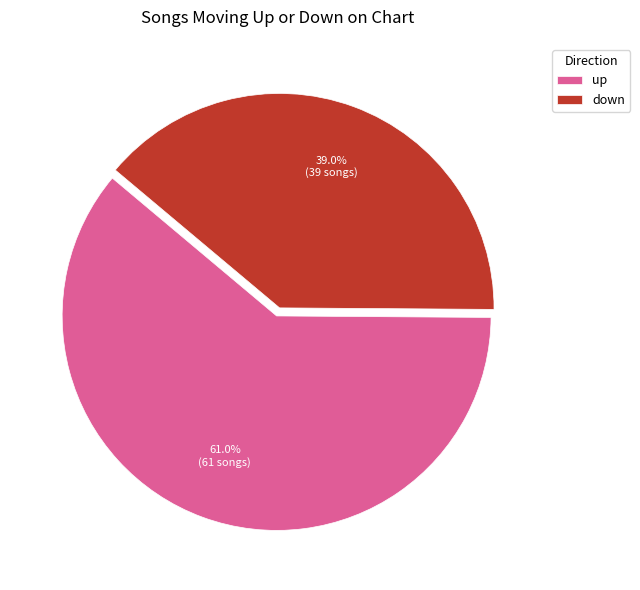

The down slice represents 39% of the pie. True or false?

True